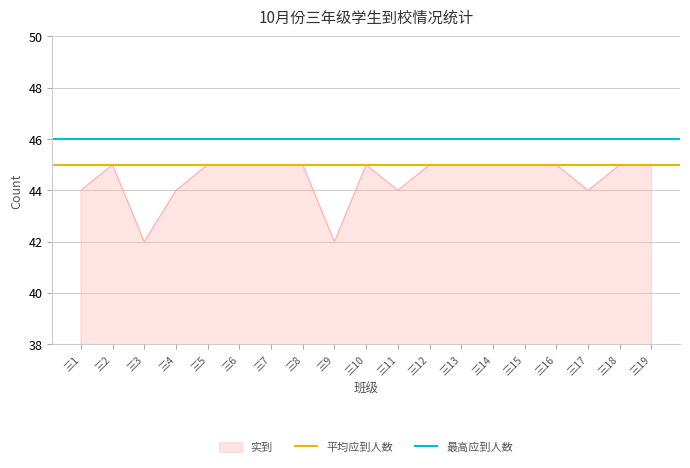

At which label is 平均应到人数 closest to 45?

三1